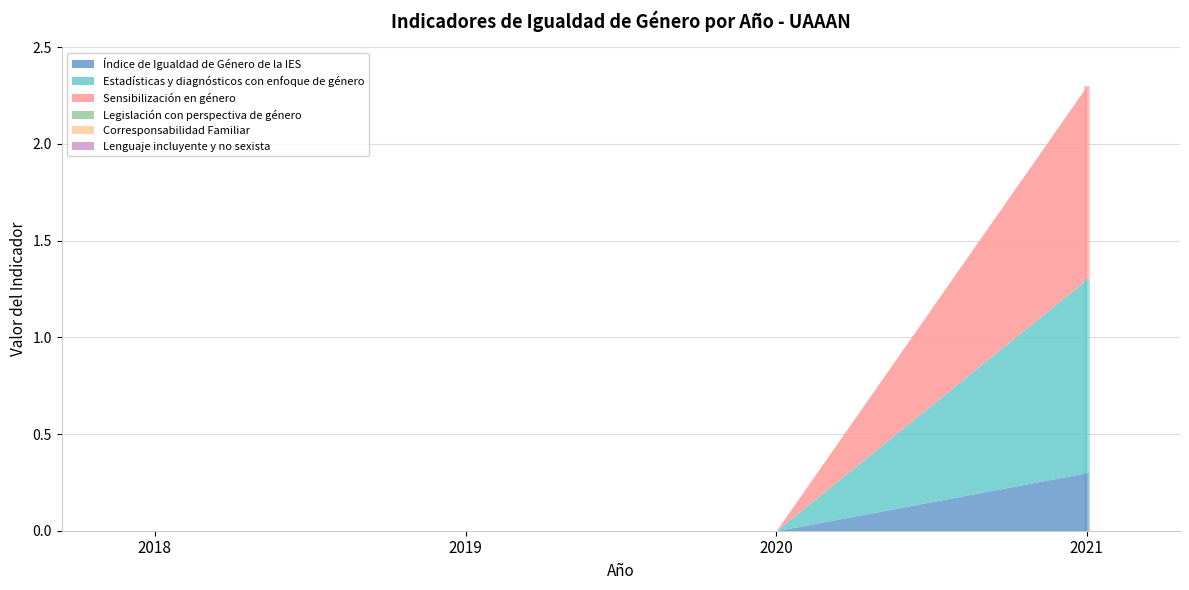

True or false: Índice de Igualdad de Género de la IES and Estadísticas y diagnósticos con enfoque de género cross at least once.

False